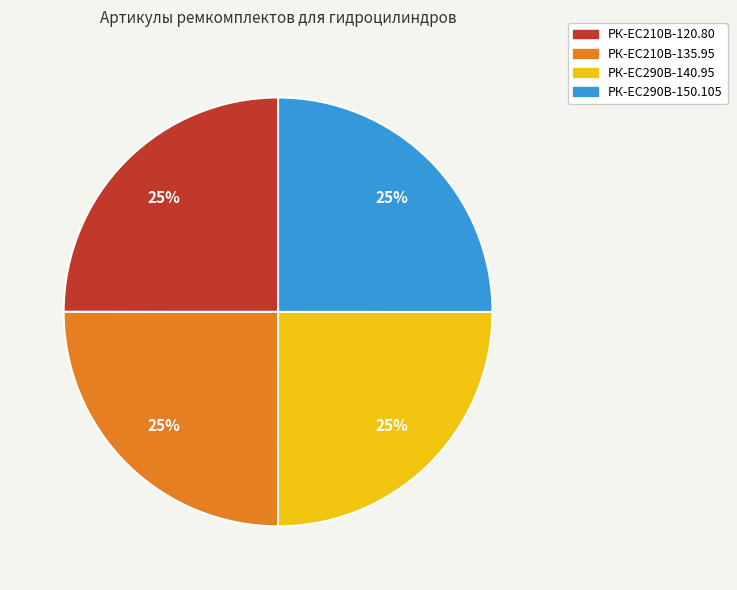

Is there a majority slice in this chart?

No